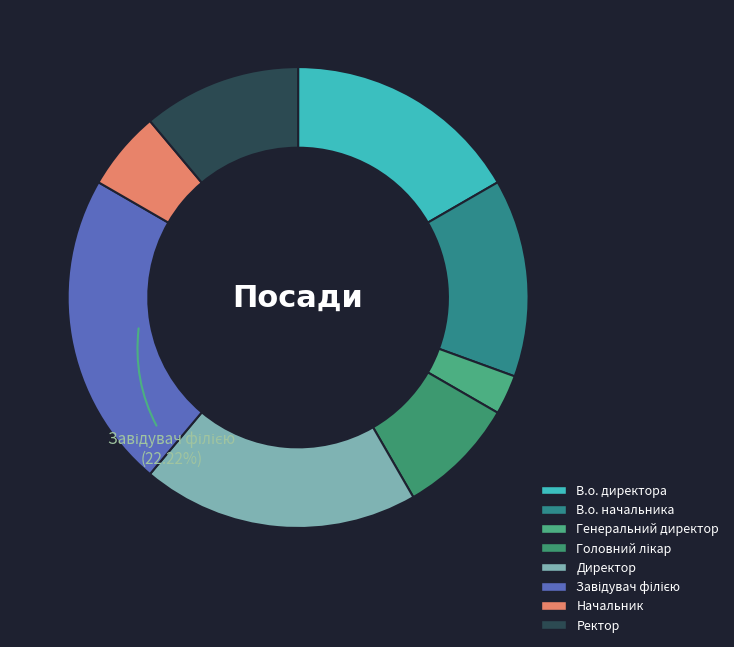

To the nearest percent, what portion does В.о. начальника represent?

14%